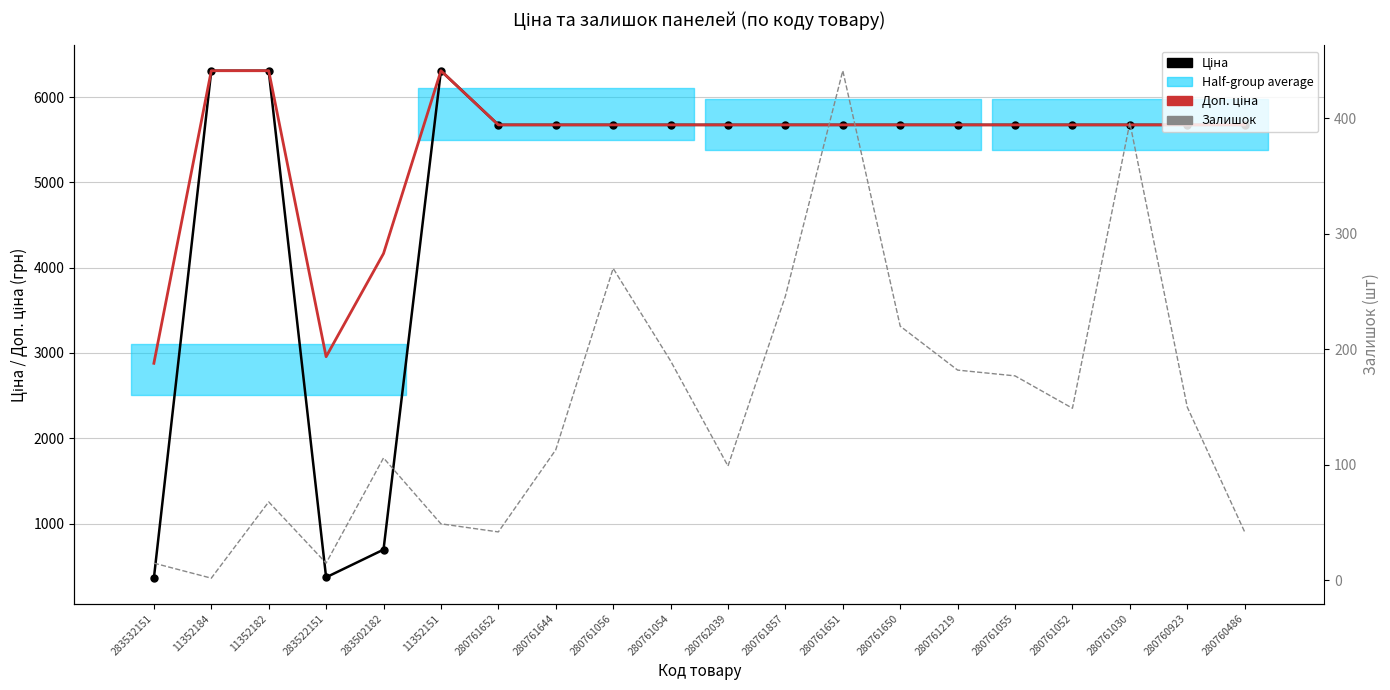

In Доп. ціна, how many points are lower than both neighbors (excluding endpoints)?

1